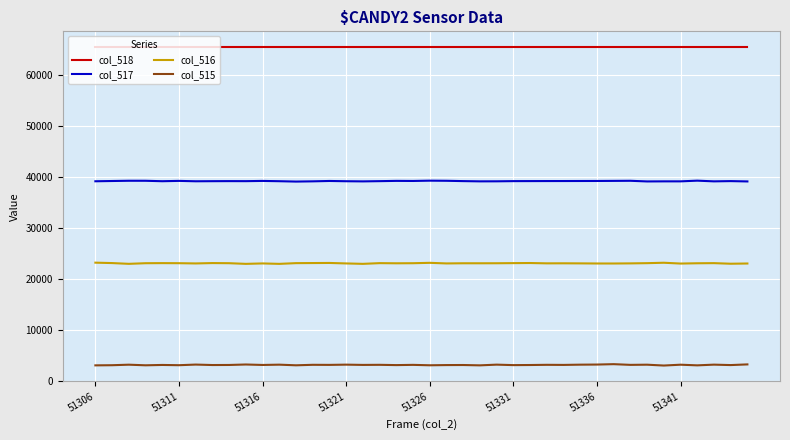

What is the highest value of the col_517 series?

39339